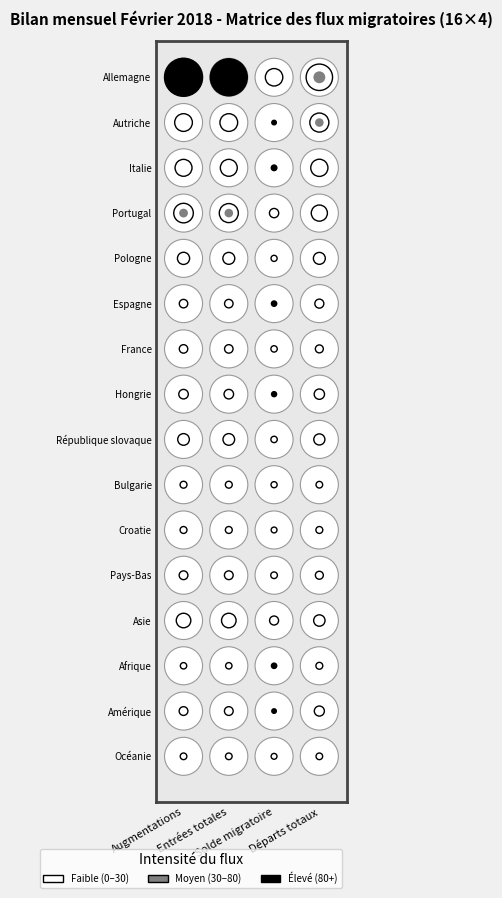

Between 0 and 2, which series saw the biggest shift?

Allemagne